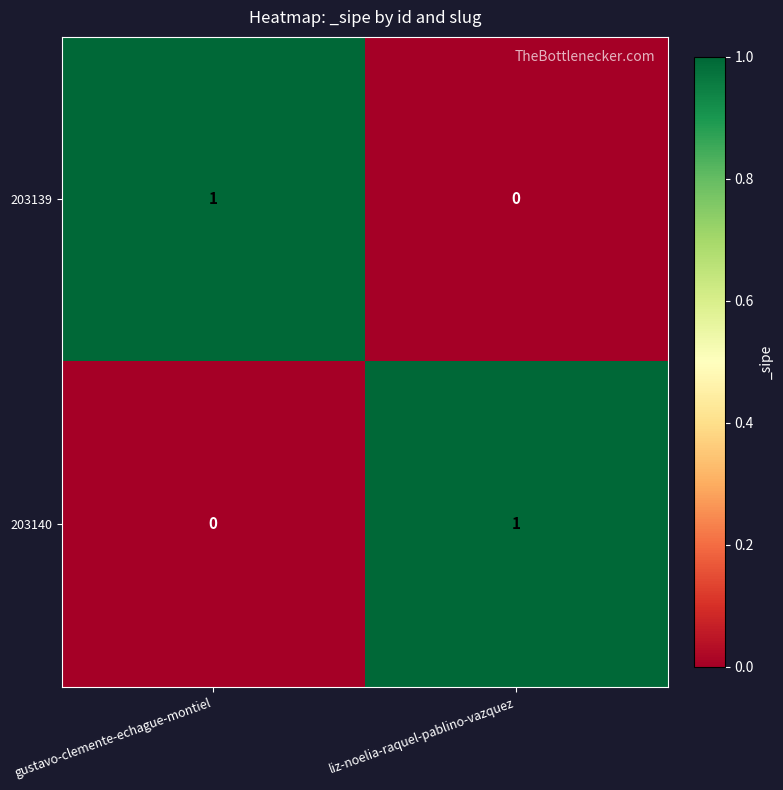

What is the total value across all series at liz-noelia-raquel-pablino-vazquez?

1